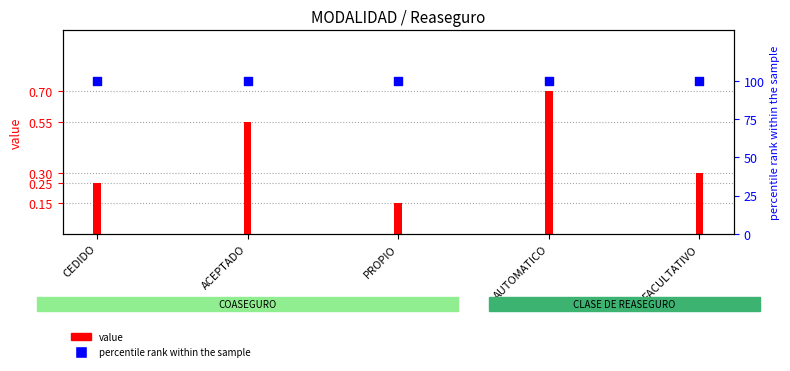

Which series reaches the maximum Y coordinate?

percentile rank within the sample